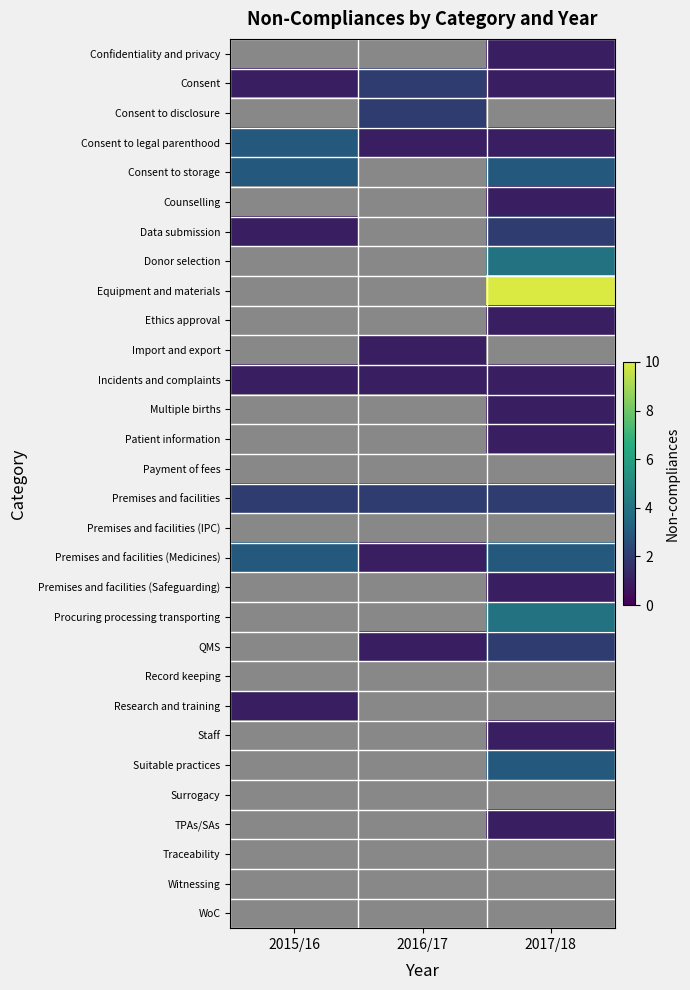

List the series in order of their peak value, lowest first.

Payment of fees, Premises and facilities (IPC), Record keeping, Surrogacy, Traceability, Witnessing, WoC, Confidentiality and privacy, Counselling, Ethics approval, Import and export, Incidents and complaints, Multiple births, Patient information, Premises and facilities (Safeguarding), Research and training, Staff, TPAs/SAs, Consent, Consent to disclosure, Data submission, Premises and facilities, QMS, Consent to legal parenthood, Consent to storage, Premises and facilities (Medicines), Suitable practices, Donor selection, Procuring processing transporting, Equipment and materials